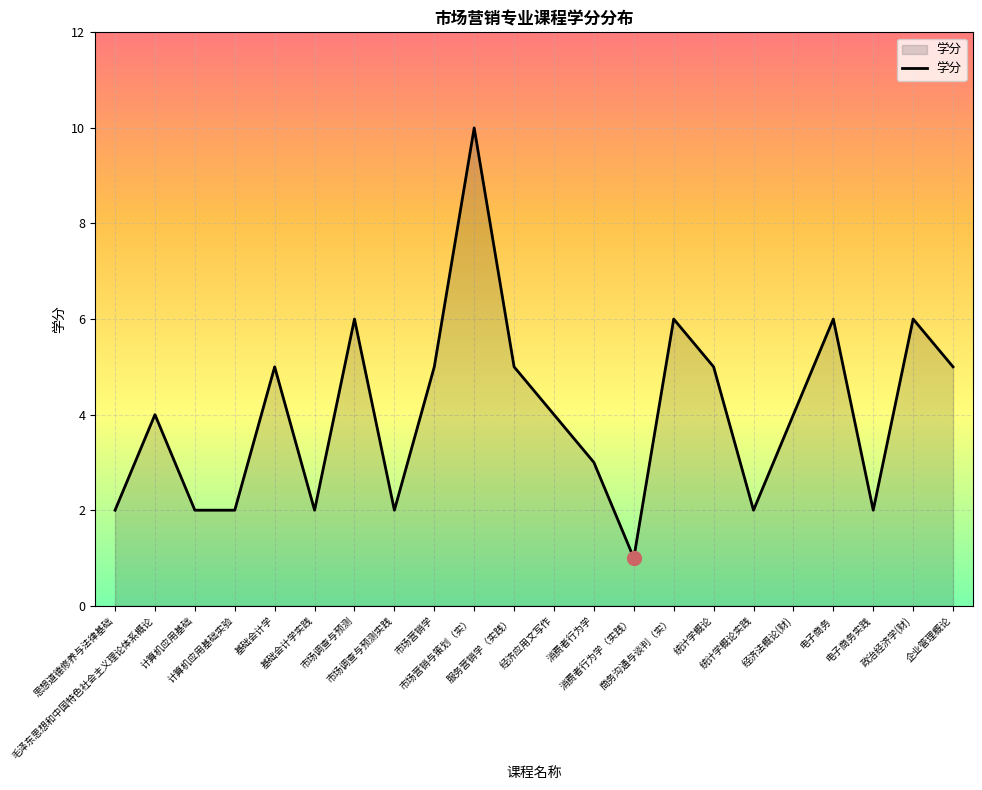

What is the difference between the maximum and minimum values?

9